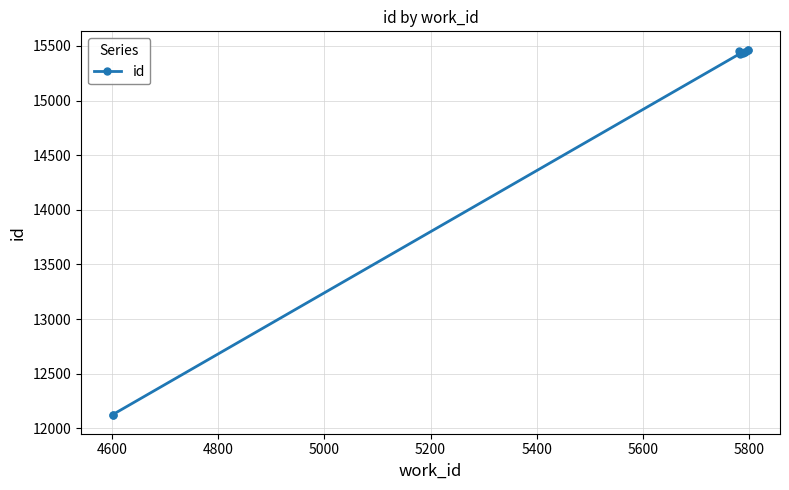

What is the greatest value displayed?

15466